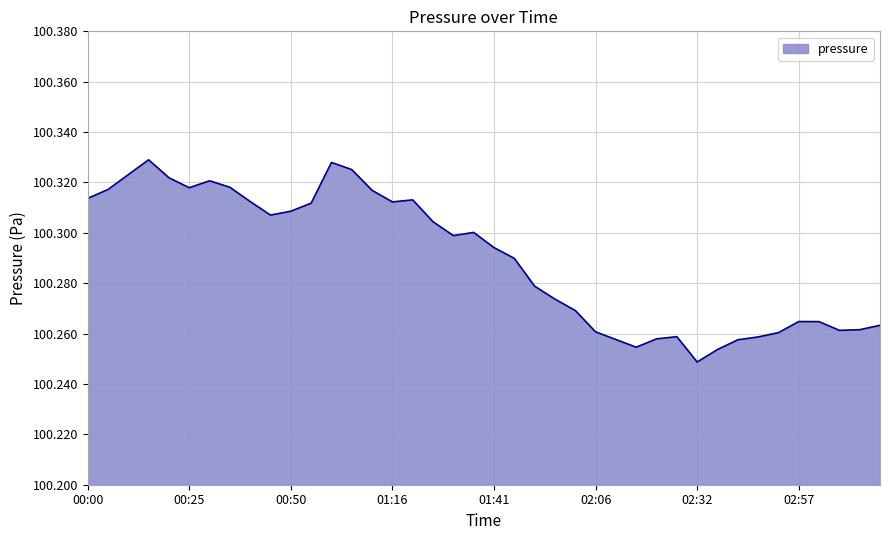

Reading right to left, what are all the values shown in this chart?

03:17=100263.3	03:12=100261.6	03:07=100261.3	03:02=100264.8	02:57=100264.8	02:52=100260.4	02:47=100258.7	02:42=100257.5	02:37=100253.7	02:32=100248.7	02:26=100258.8	02:21=100257.9	02:16=100254.6	02:11=100257.7	02:06=100260.7	02:01=100269.2	01:56=100273.7	01:51=100278.8	01:46=100289.9	01:41=100294.1	01:36=100300.2	01:31=100298.9	01:26=100304.4	01:21=100313.1	01:16=100312.3	01:10=100316.9	01:05=100325.1	01:00=100327.9	00:55=100311.8	00:50=100308.6	00:45=100307.1	00:40=100312.4	00:35=100318.1	00:30=100320.7	00:25=100317.9	00:20=100321.9	00:15=100329.0	00:10=100323.1	00:05=100317.2	00:00=100313.7